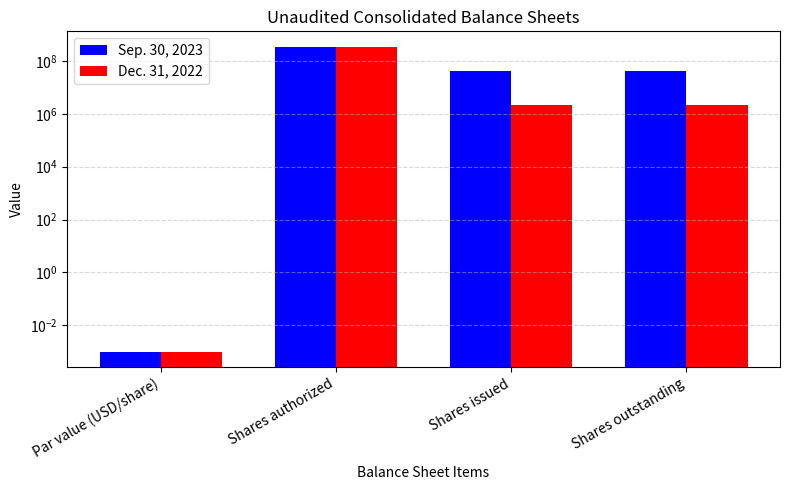

Which series has the largest total across all categories?

Sep. 30, 2023